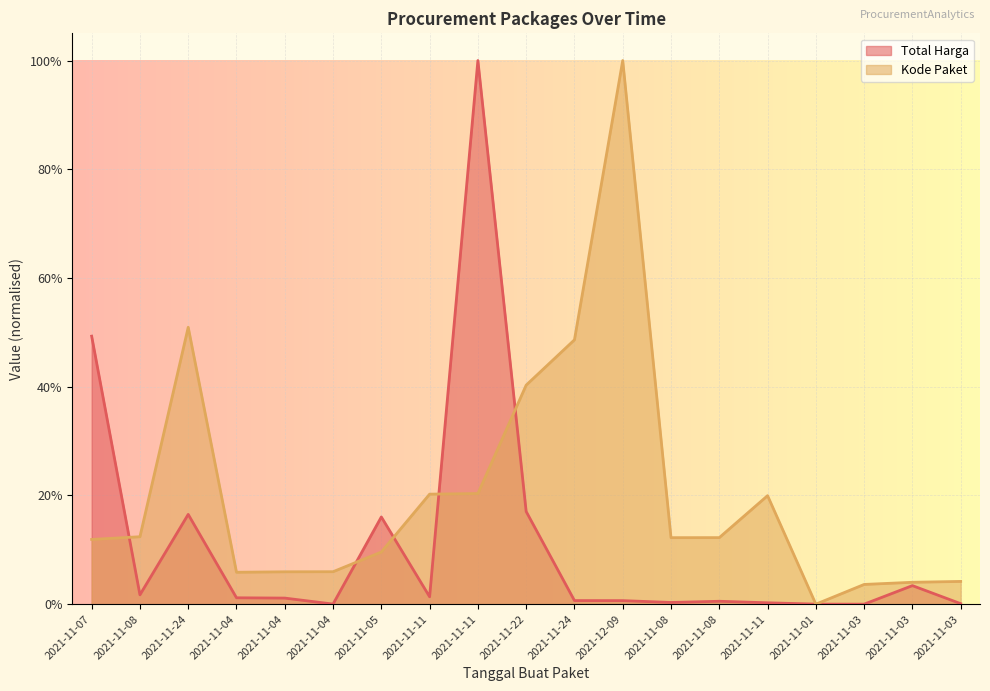

Which series has the largest total across all categories?

Kode Paket